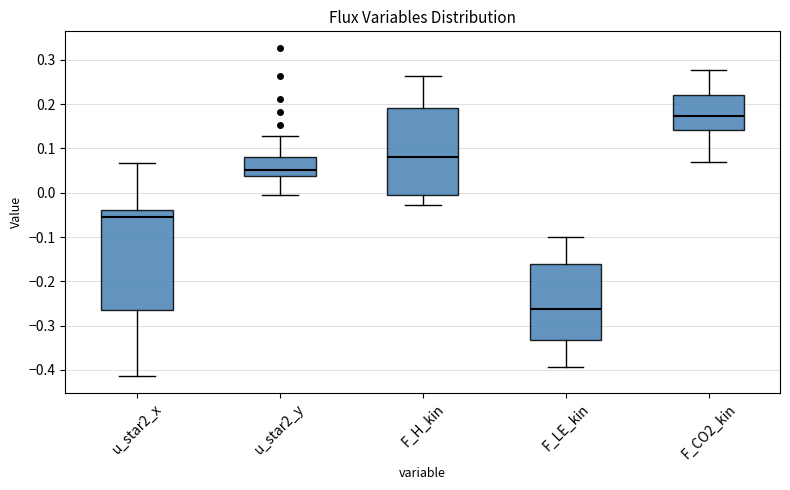

Where is the upper edge of the box for F_CO2_kin on the y-axis? The values are not printed on the chart, so give them approximately, as read against the axis.

0.22